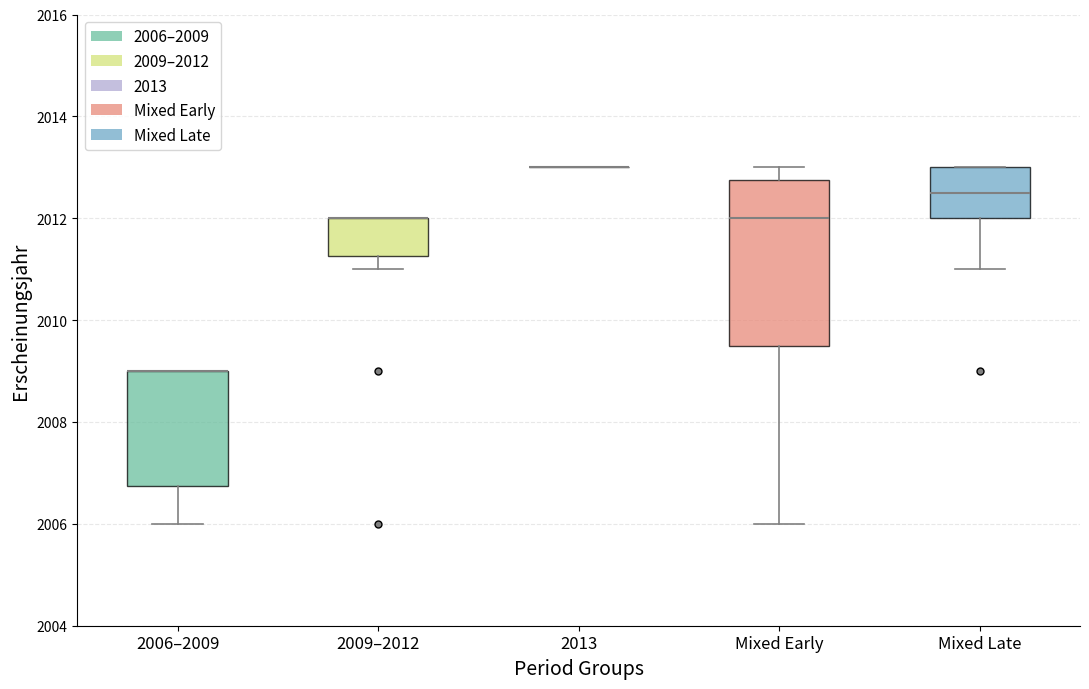

Reading left to right, transcribe this box plot: for each box, give where its median line is, the range the box spans, and where its two whiskers end, as read against the y-axis. The values are not printed on the chart, so give them approximately, as read against the axis.

2006–2009: median 2009.0 (drawn on the box's upper edge), box 2006.8 to 2009.0, whiskers 2006.0 to 2009.0
2009–2012: median 2012.0 (drawn on the box's upper edge), box 2011.2 to 2012.0, whiskers 2011.0 to 2012.0
2013: box collapsed to a line at 2013.0, whiskers 2013.0 to 2013.0
Mixed Early: median 2012.0, box 2009.6 to 2012.8, whiskers 2006.0 to 2013.0
Mixed Late: median 2012.6, box 2012.0 to 2013.0, whiskers 2011.0 to 2013.0